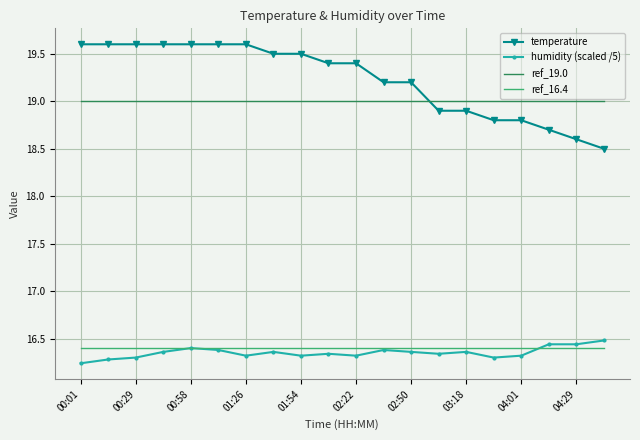

What is the minimum value for ref_19.0?

19.0